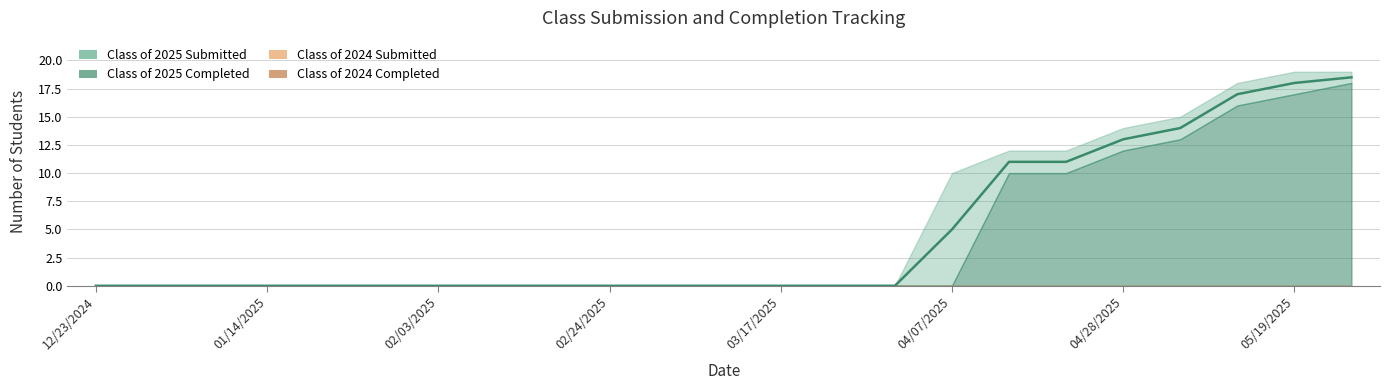

What are all the series names shown in the legend?

Class of 2025 Submitted, Class of 2025 Completed, Class of 2024 Submitted, Class of 2024 Completed